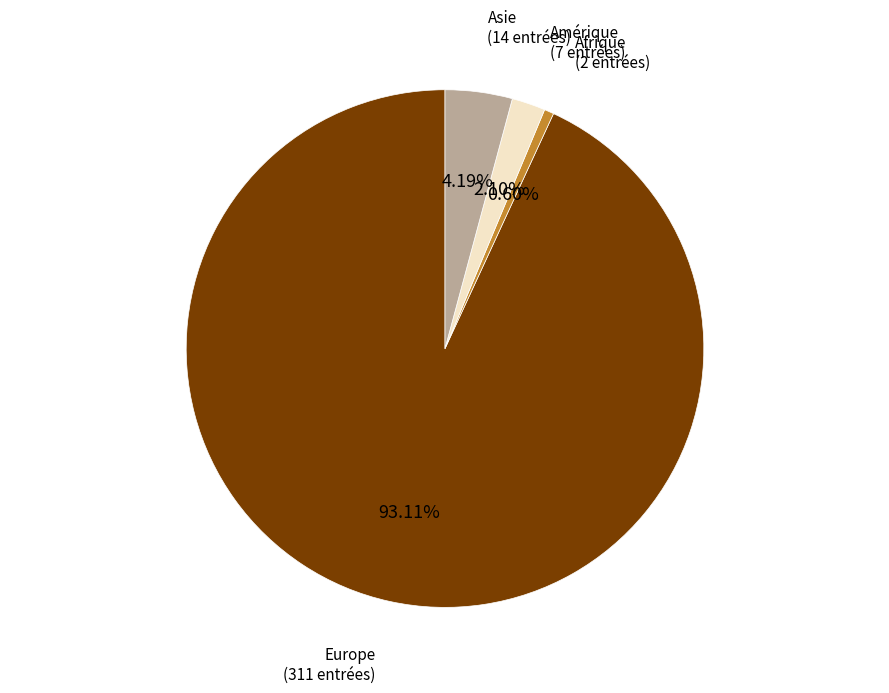

Is there a majority slice in this chart?

Yes